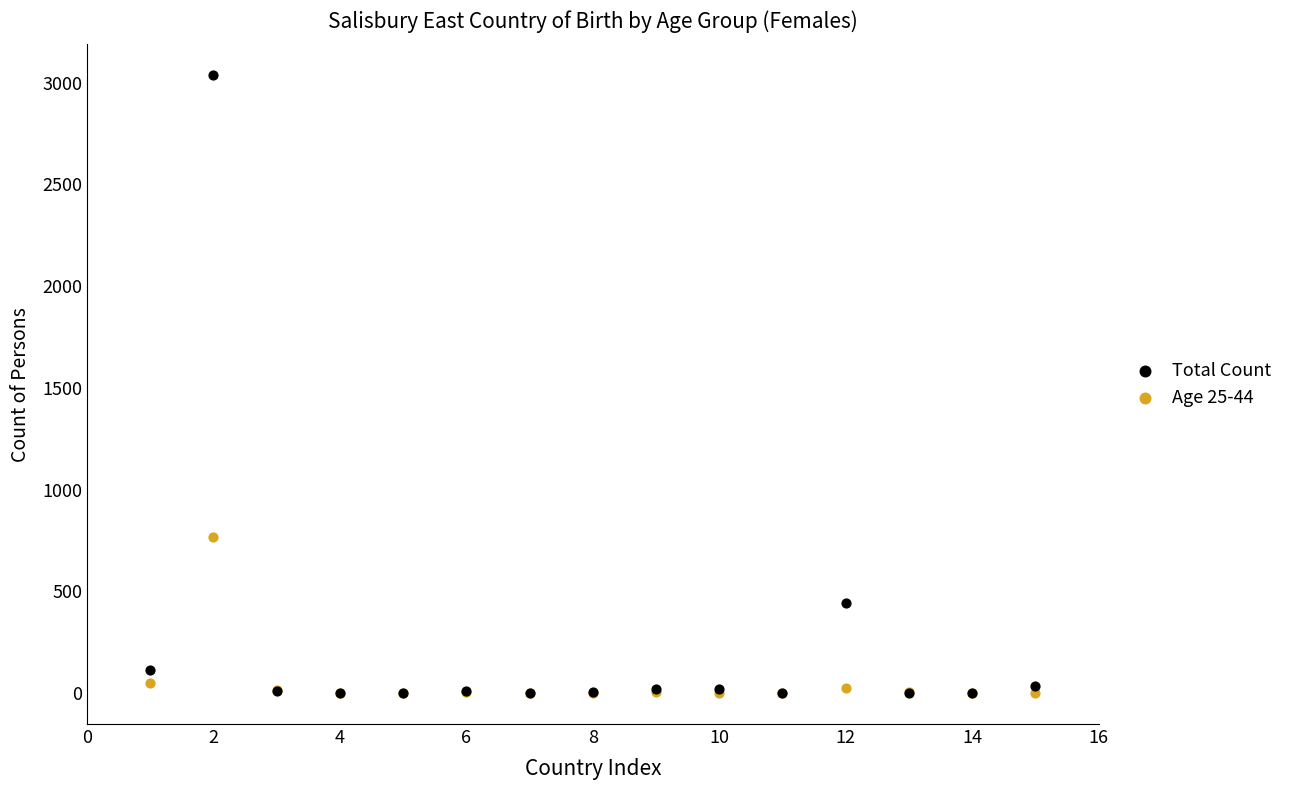

In the Total Count series, what Y value is closest to 1518?

444